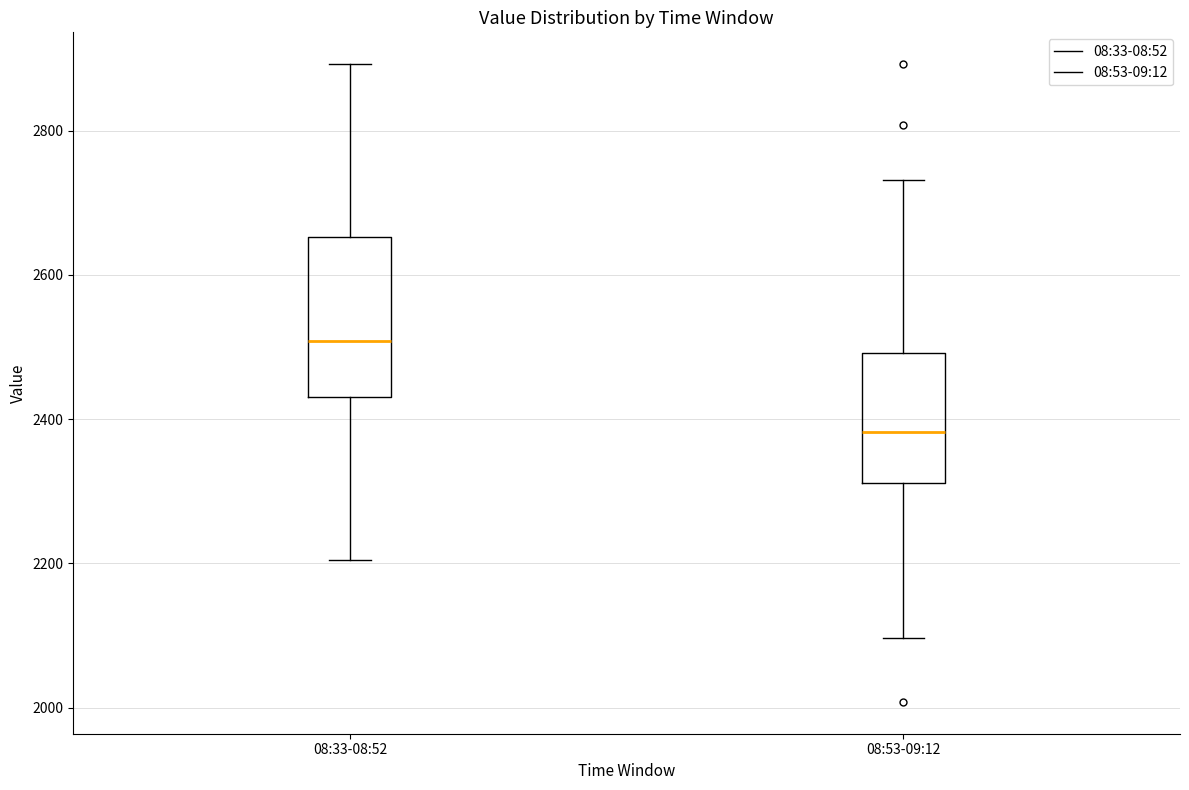

Reading left to right, read every box against the y-axis: the position of its median line, the range the box covers, and the ends of its whiskers. The values are not printed on the chart, so give them approximately, as read against the axis.

08:33-08:52: median 2500, box 2440 to 2660, whiskers 2200 to 2900
08:53-09:12: median 2380, box 2320 to 2500, whiskers 2100 to 2740